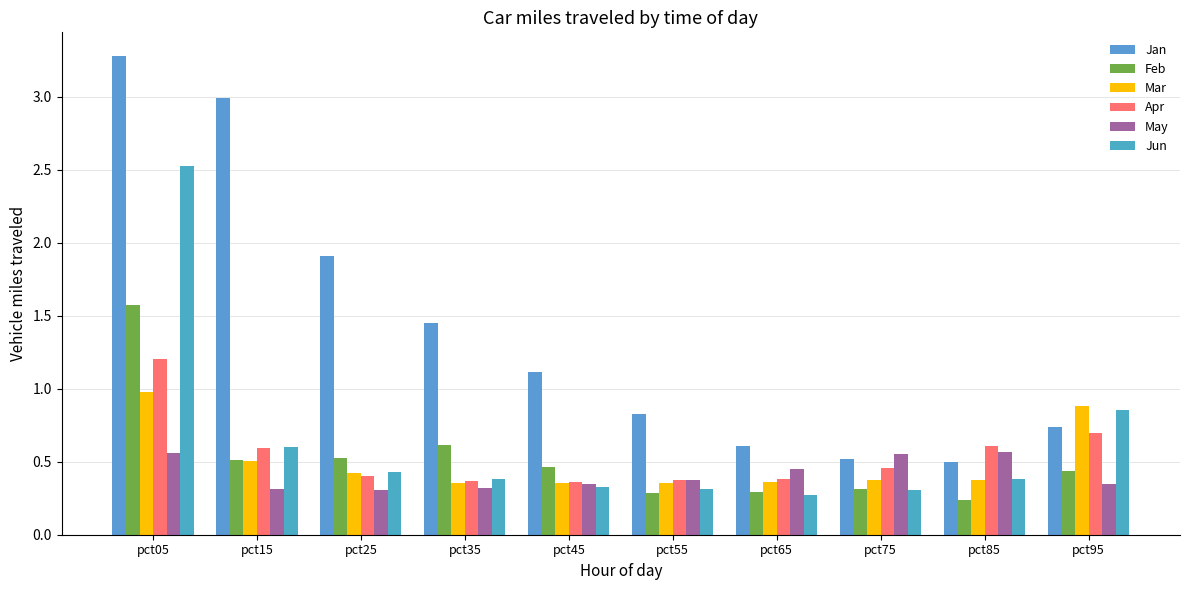

Count the number of categories in the chart.

10